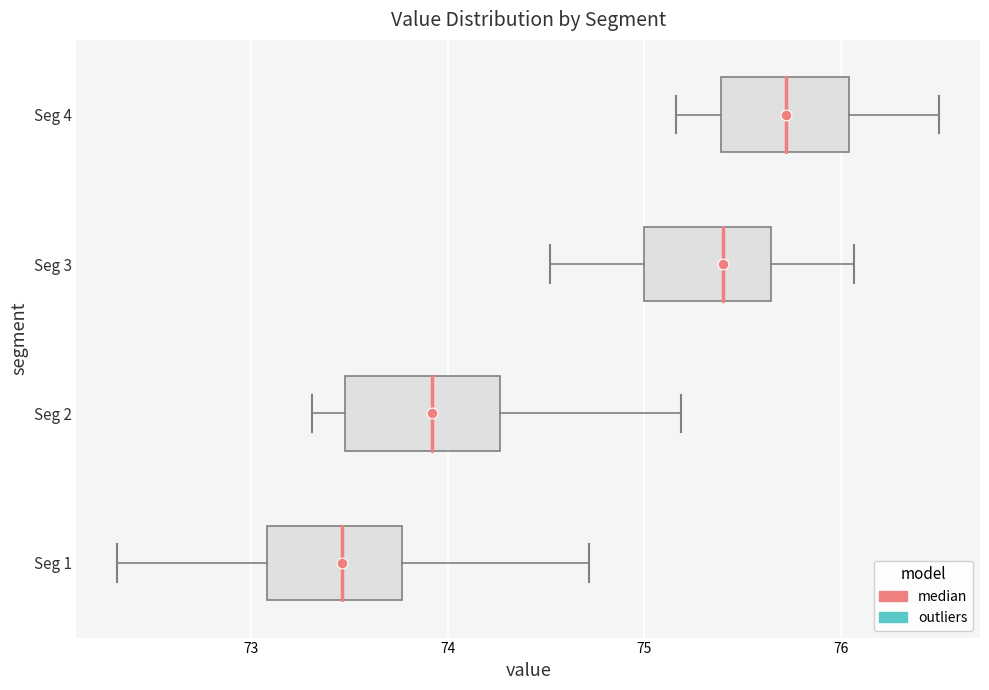

Reading bottom to top, read every box against the x-axis: the position of its median line, the range the box covers, and the ends of its whiskers. The values are not printed on the chart, so give them approximately, as read against the axis.

Seg 1: median 73.5, box 73.1 to 73.8, whiskers 72.3 to 74.7
Seg 2: median 73.9, box 73.5 to 74.3, whiskers 73.3 to 75.2
Seg 3: median 75.4, box 75.0 to 75.6, whiskers 74.5 to 76.1
Seg 4: median 75.7, box 75.4 to 76.0, whiskers 75.2 to 76.5